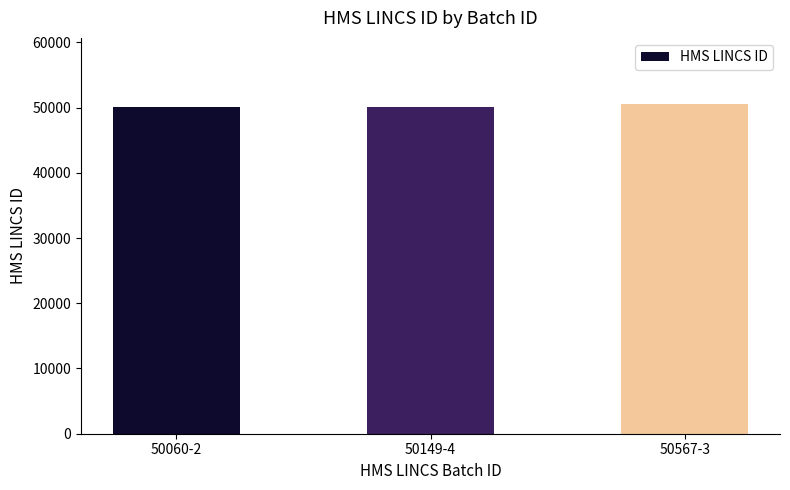

What value does the data have at 50149-4, to the nearest 10?

50150